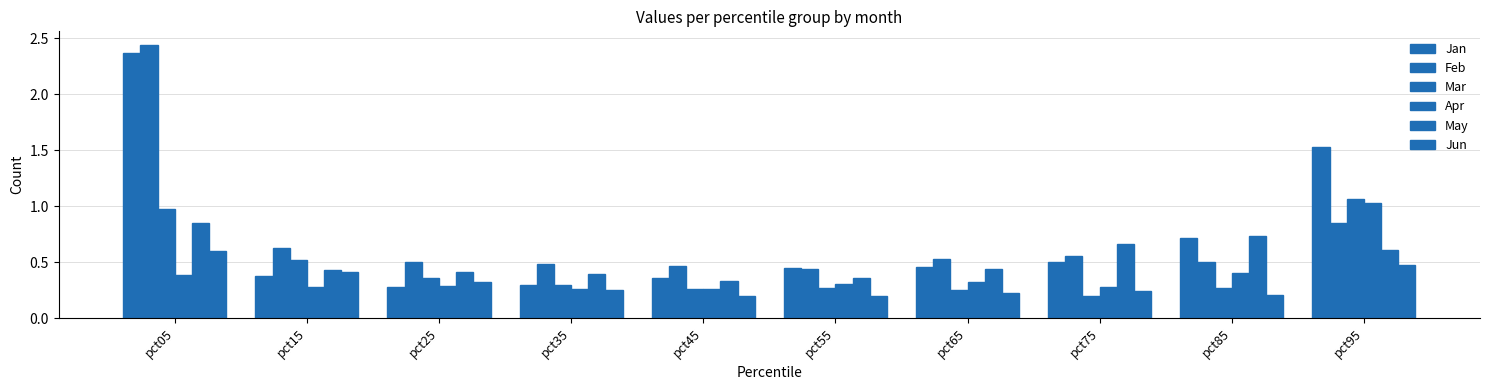

What is the average value of the Apr series?

0.4